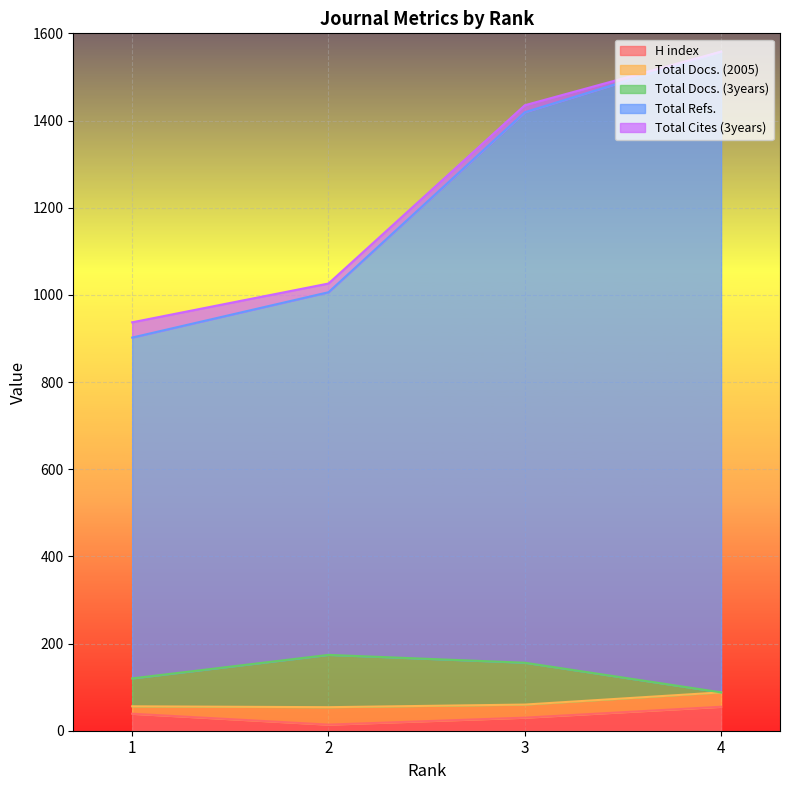

What is the difference between the highest and lowest values at 2?

992